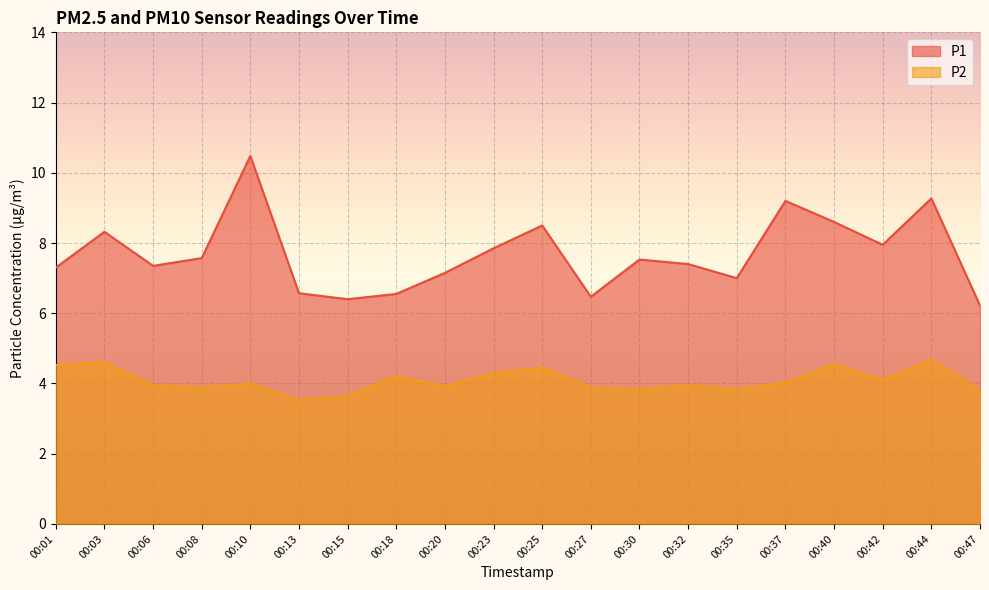

The value of P1 at 00:37 is 9.2. True or false?

True